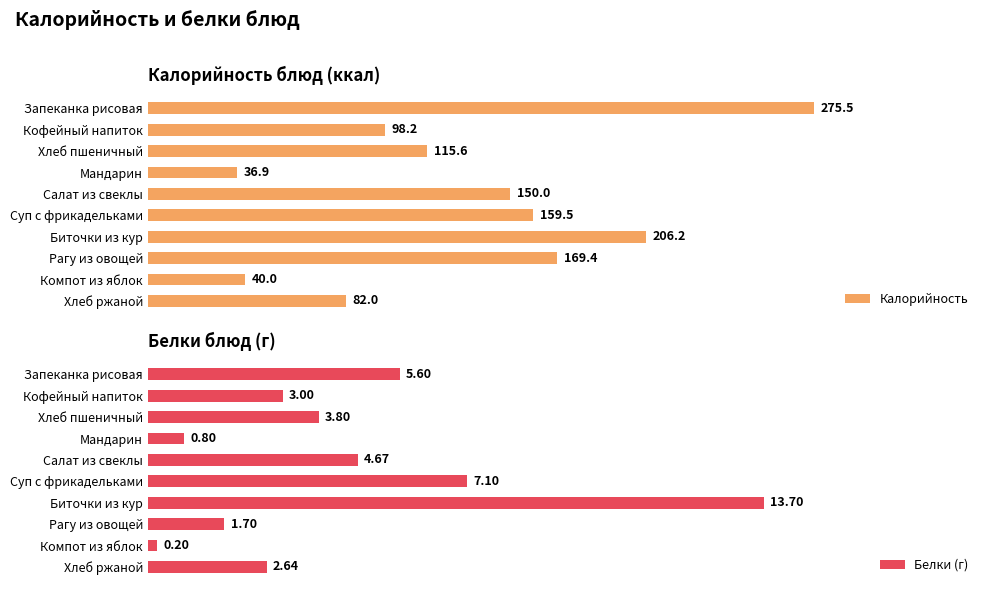

What is the approximate value of Белки (г) at 100?

3.8